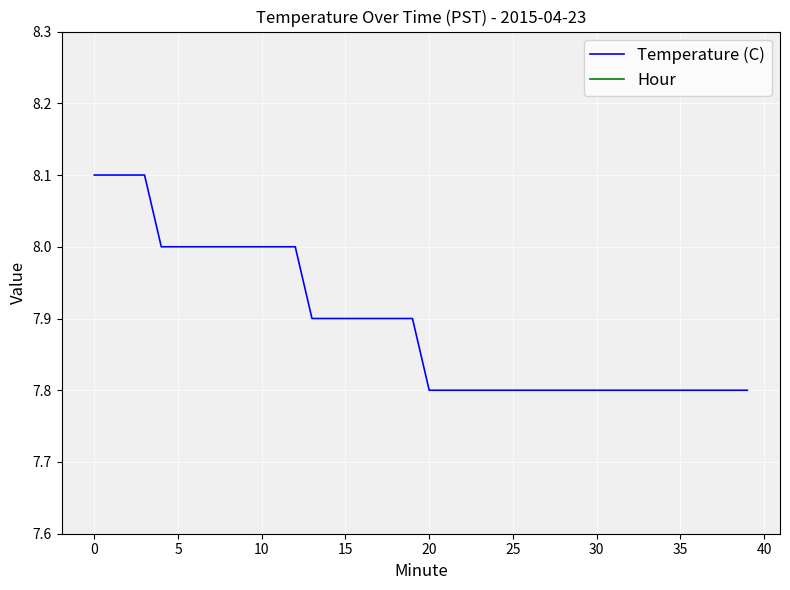

Rank the series at 27 from lowest to highest value.

Hour, Temperature (C)